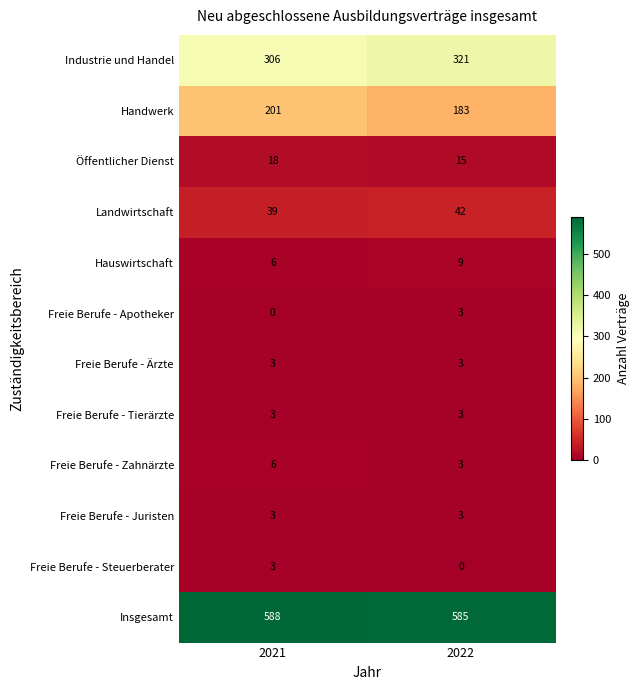

What is the difference between the maximum and minimum values in the Freie Berufe - Apotheker series?

3